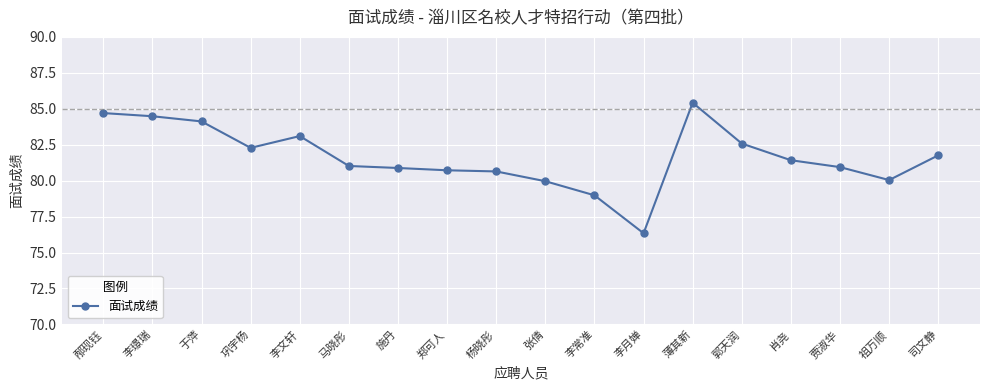

What is the label of the 4th point from the left?

巩宇杨